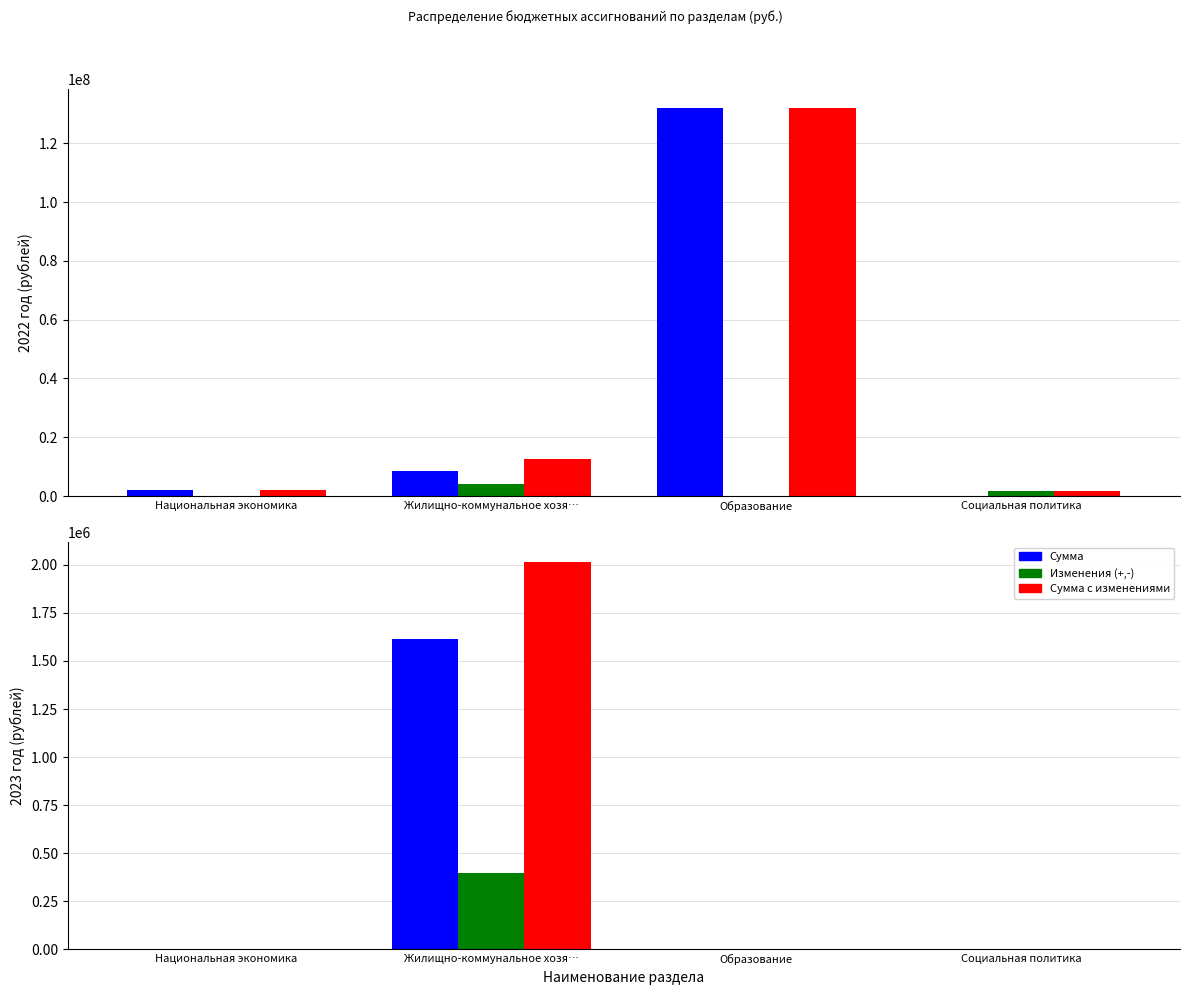

Rank the categories by 2022 год (изменения) value from highest to lowest.

Жилищно-коммунальное хозя…, Социальная политика, Национальная экономика, Образование